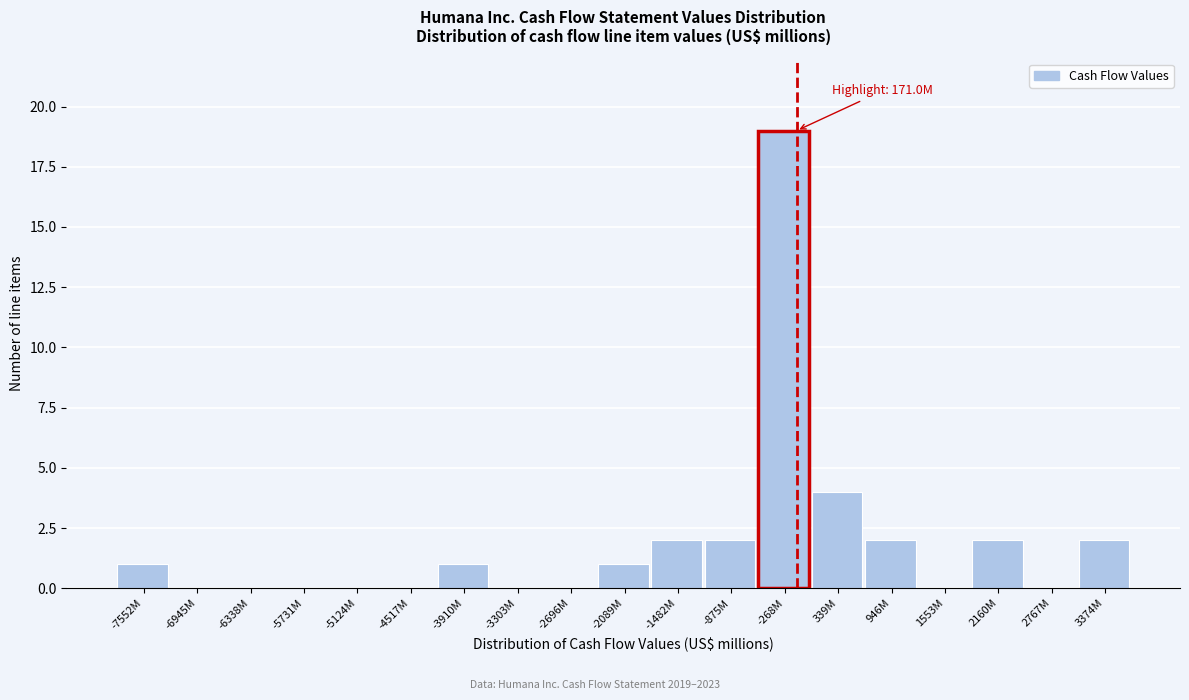

Reading left to right, what are all the values shown in this chart?

-7552M=1	-6945M=0	-6338M=0	-5731M=0	-5124M=0	-4517M=0	-3910M=1	-3303M=0	-2696M=0	-2089M=1	-1482M=2	-875M=2	-268M=19	339M=4	946M=2	1553M=0	2160M=2	2767M=0	3374M=2